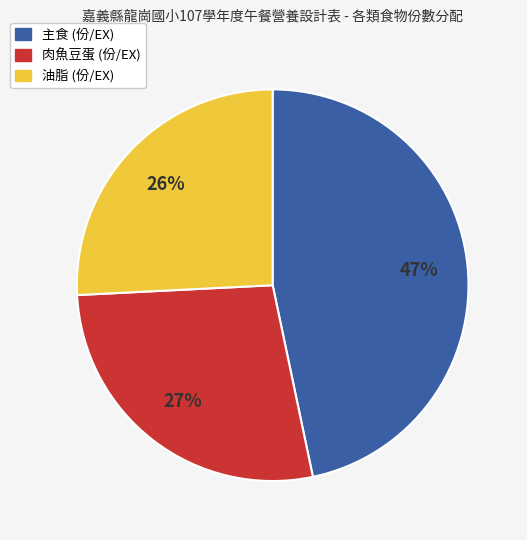

Count the number of slices in the pie.

3